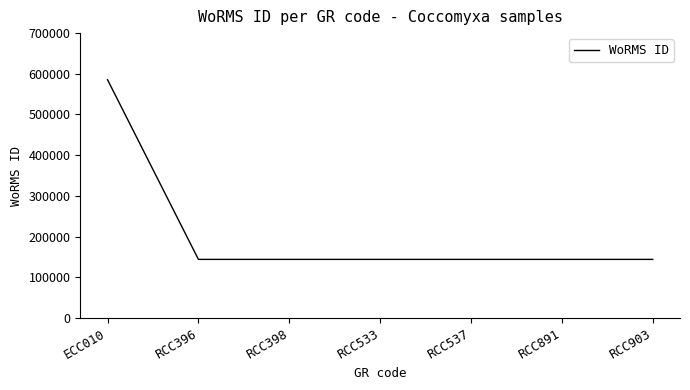

Does the chart have visible grid lines?

No